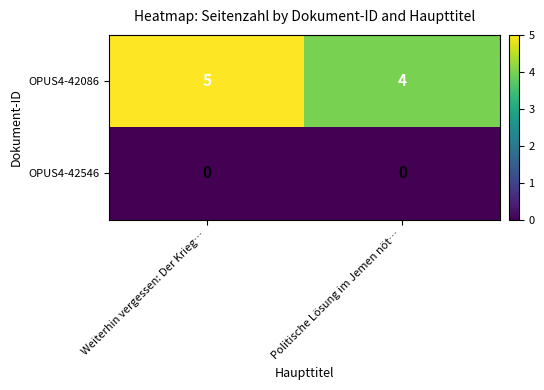

What is the spread (max minus min) of values at Weiterhin vergessen: Der Krieg…?

5